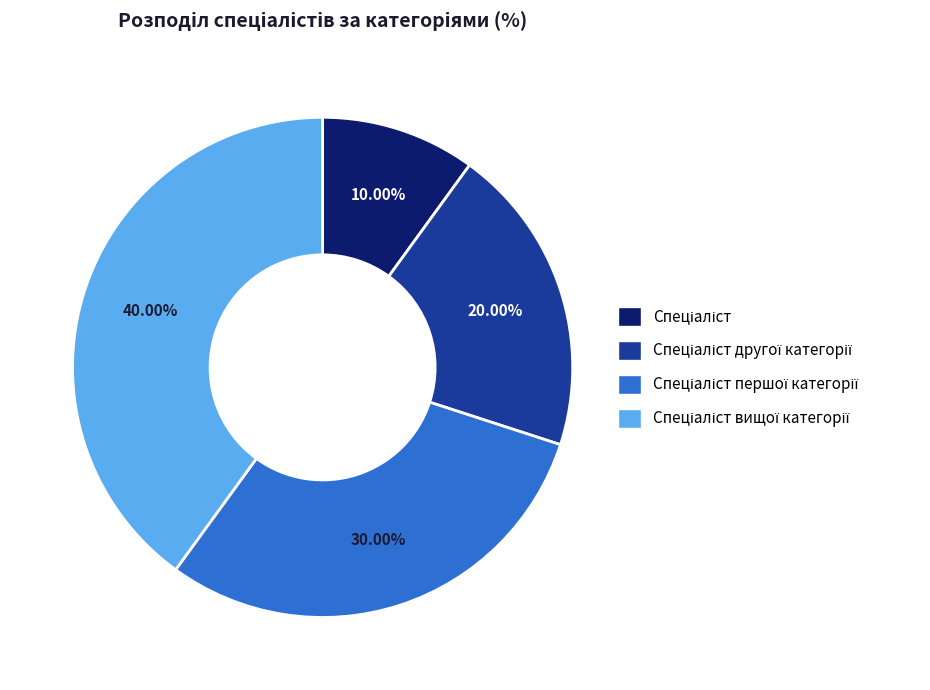

Is there a majority slice in this chart?

No